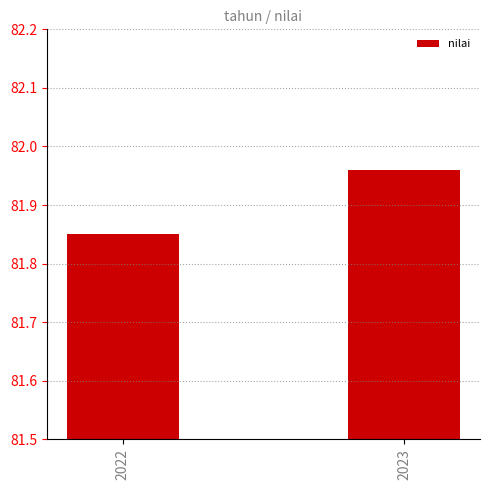

List the labels in order of value, largest first.

2023, 2022